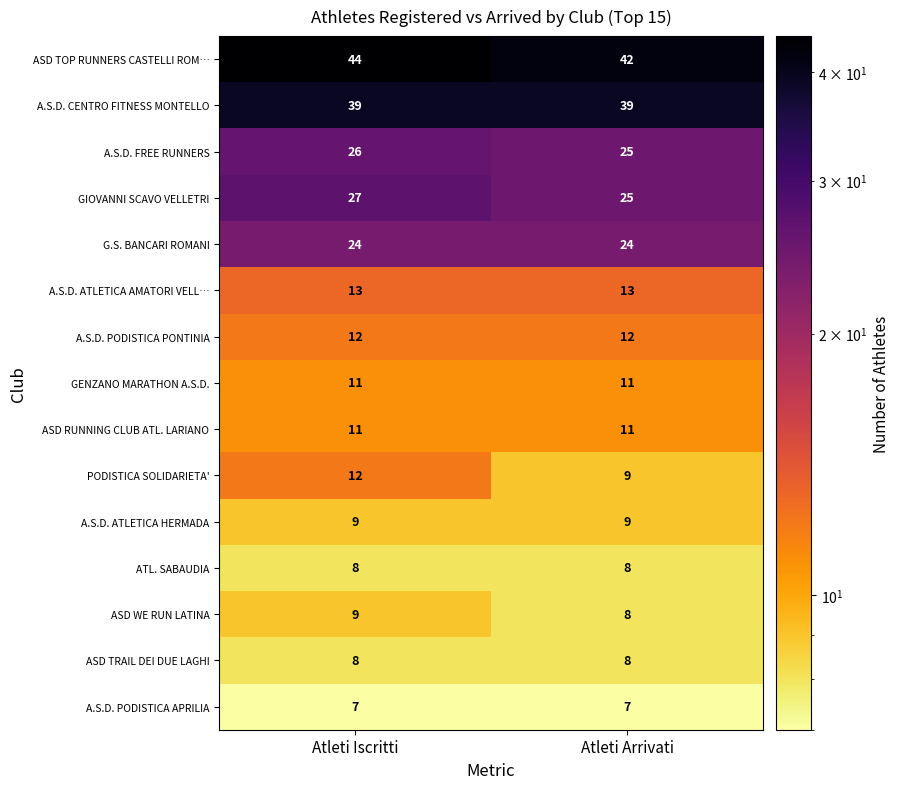

At how many categories does at least one series exceed 39?

2